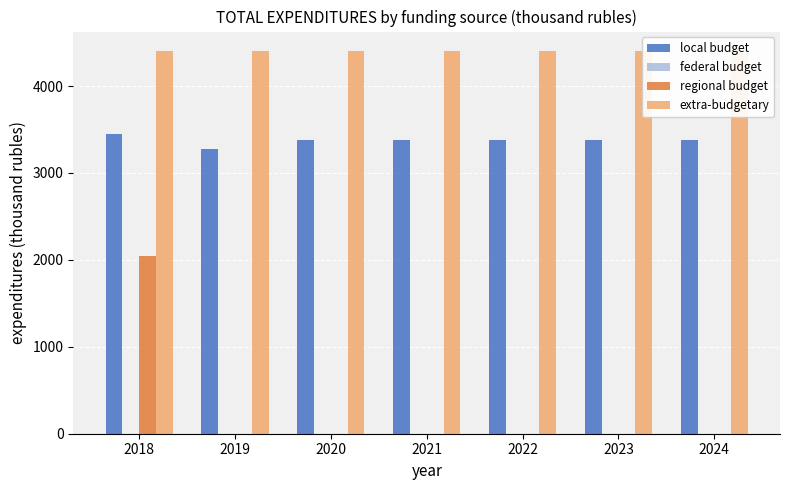

How many distinct data groups are displayed?

4